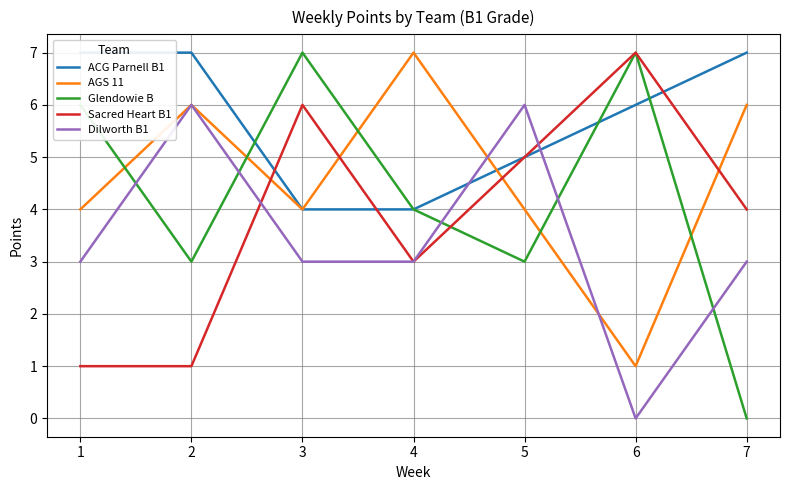

Rank the series at 4 from highest to lowest value.

AGS 11, ACG Parnell B1, Glendowie B, Sacred Heart B1, Dilworth B1